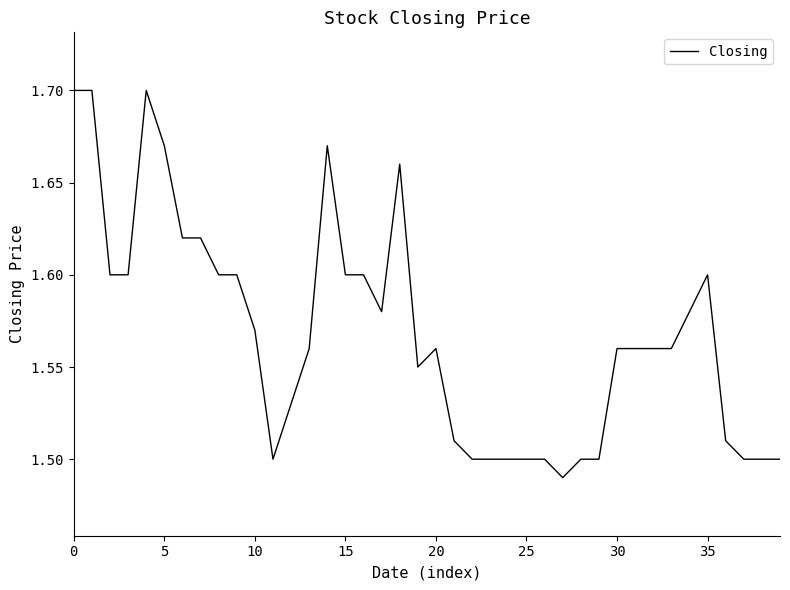

Reading left to right, transcribe all the data shown in this chart.

1.7	1.7	1.6	1.6	1.7	1.7	1.6	1.6	1.6	1.6	1.6	1.5	1.5	1.6	1.7	1.6	1.6	1.6	1.7	1.6	1.6	1.5	1.5	1.5	1.5	1.5	1.5	1.5	1.5	1.5	1.6	1.6	1.6	1.6	1.6	1.6	1.5	1.5	1.5	1.5